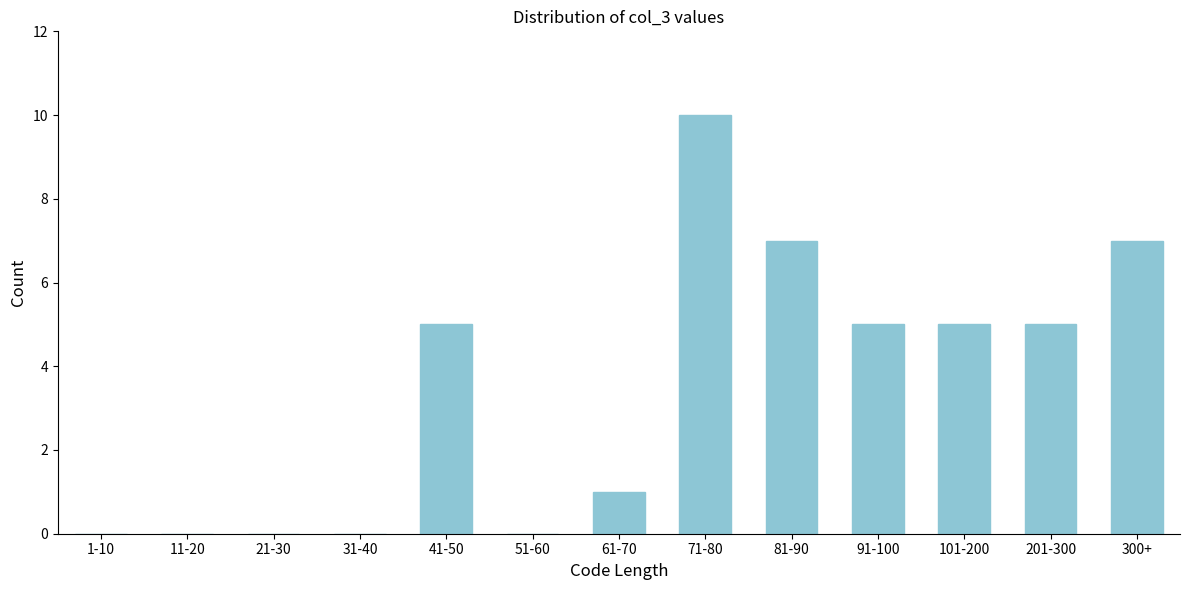

Reading left to right, what are all the values shown in this chart?

1-10=0	11-20=0	21-30=0	31-40=0	41-50=5	51-60=0	61-70=1	71-80=10	81-90=7	91-100=5	101-200=5	201-300=5	300+=7